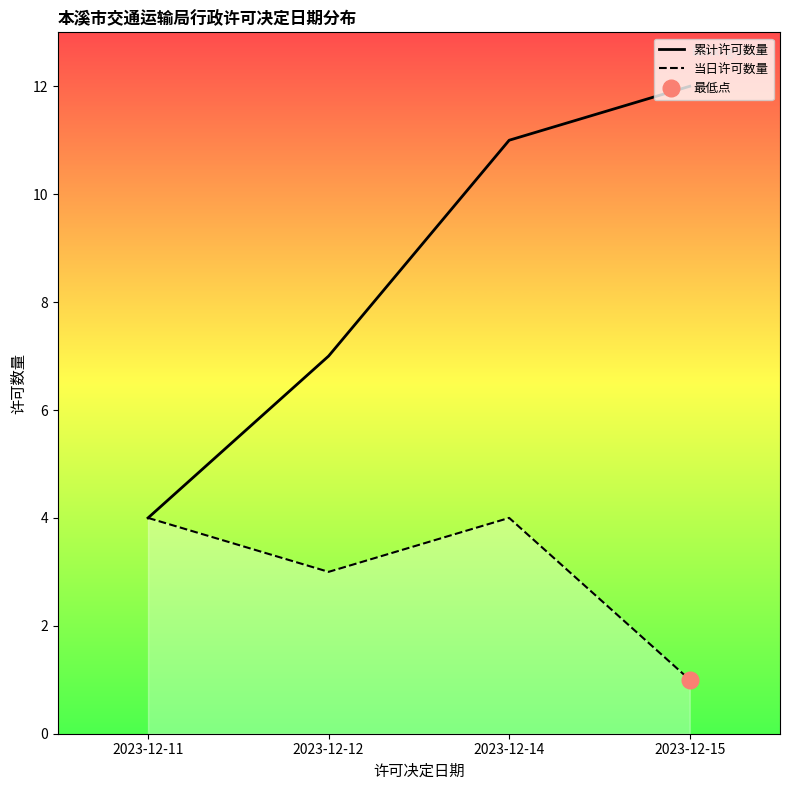

True or false: 当日许可数量 and 累计许可数量 intersect in this chart.

False